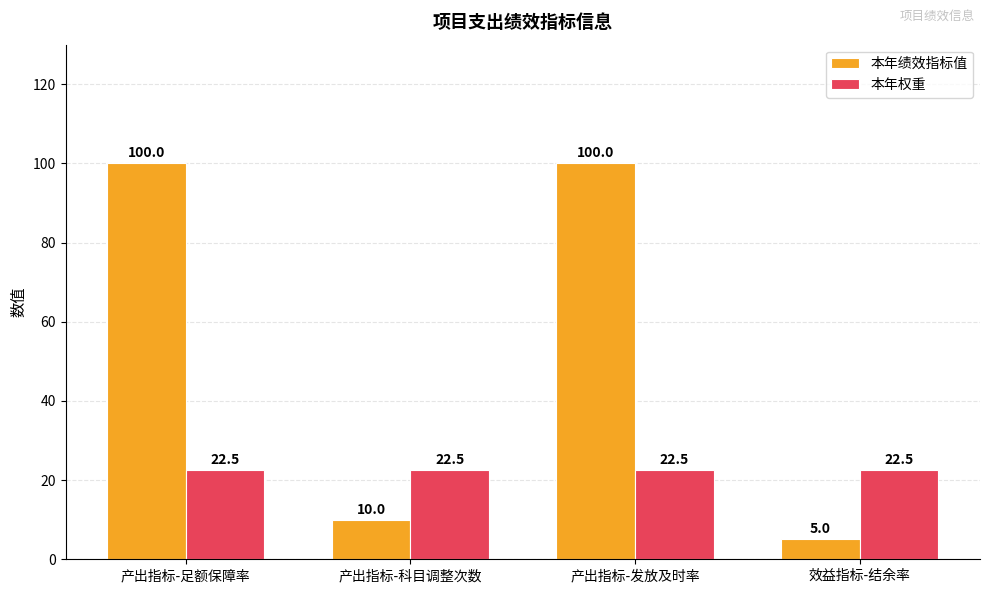

What is the sum of all 本年权重 values?

90.0